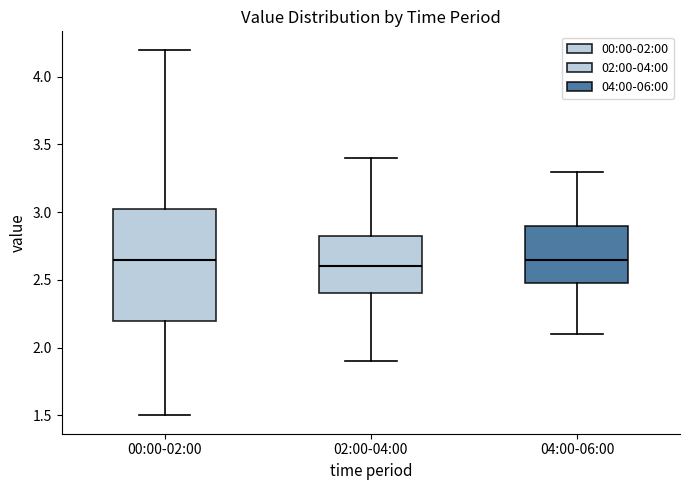

Where does the upper whisker of the box for 00:00-02:00 end on the y-axis? The values are not printed on the chart, so give them approximately, as read against the axis.

4.20